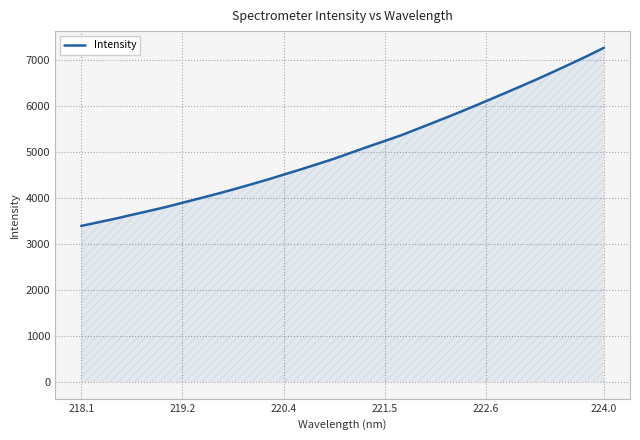

What is the difference between the maximum and minimum values?

3870.3